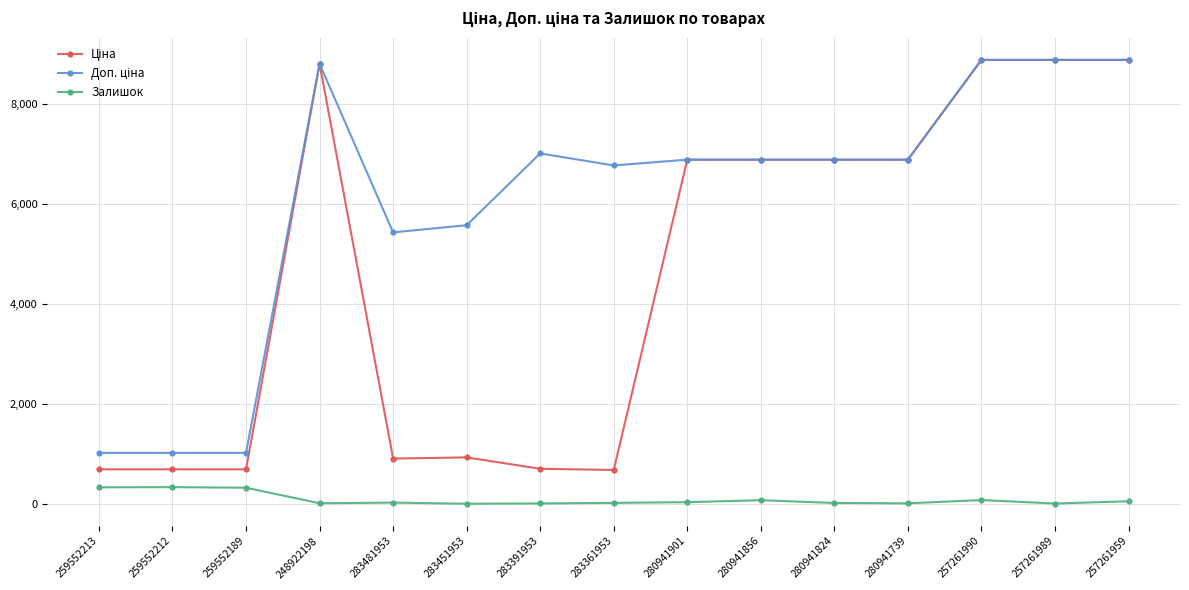

What is the value of the Залишок point at the 1st from the left?

330.0